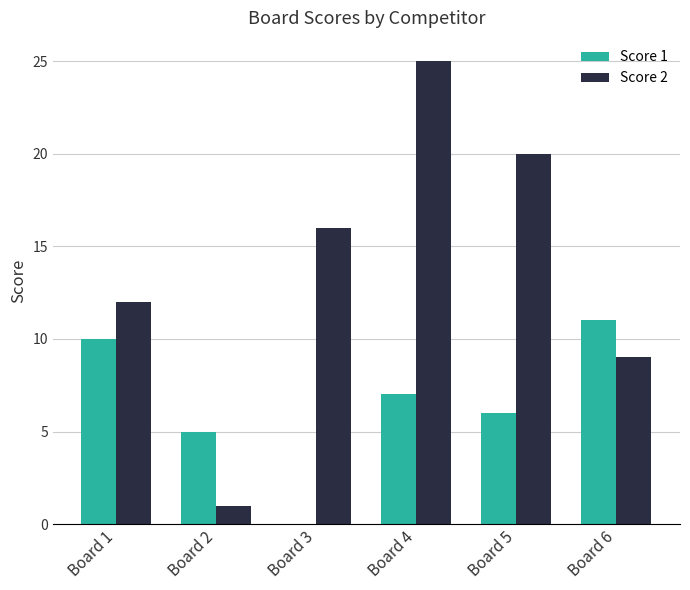

How many series are shown in this chart?

2